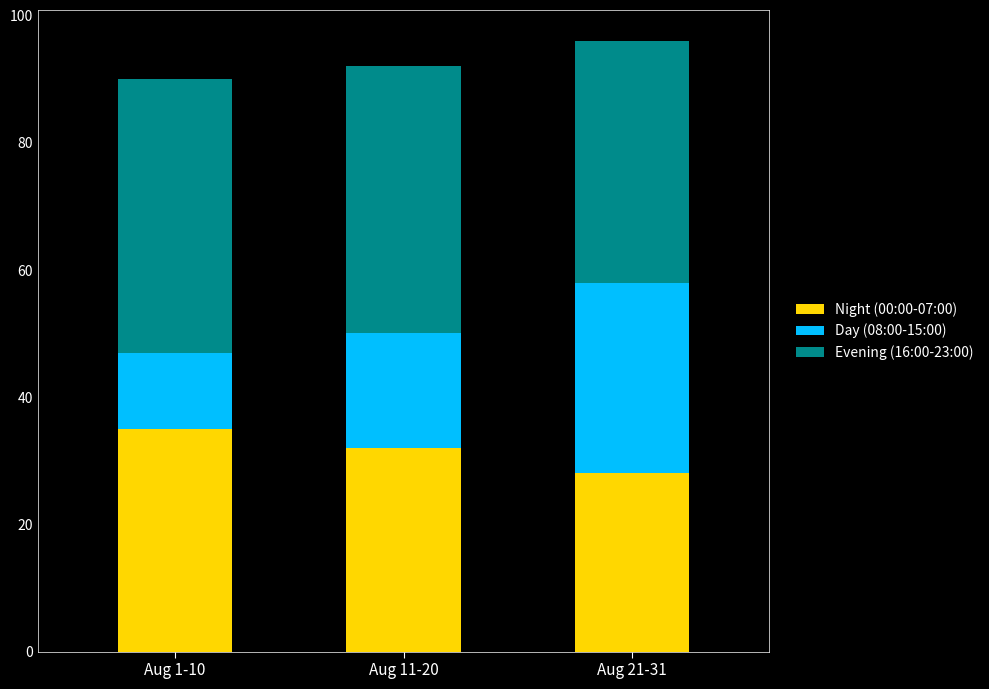

What value does the Night (00:00-07:00) series have at Aug 1-10?

35